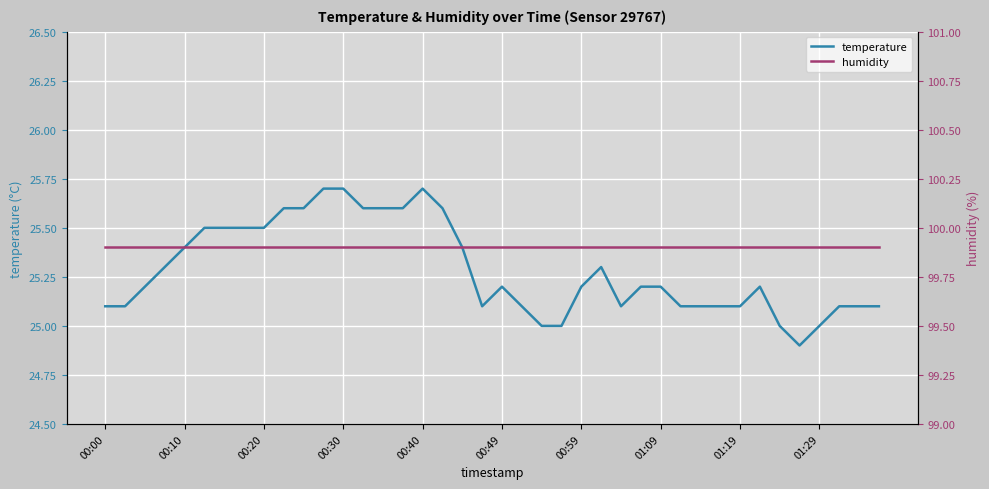

At how many categories does at least one series exceed 35?

40